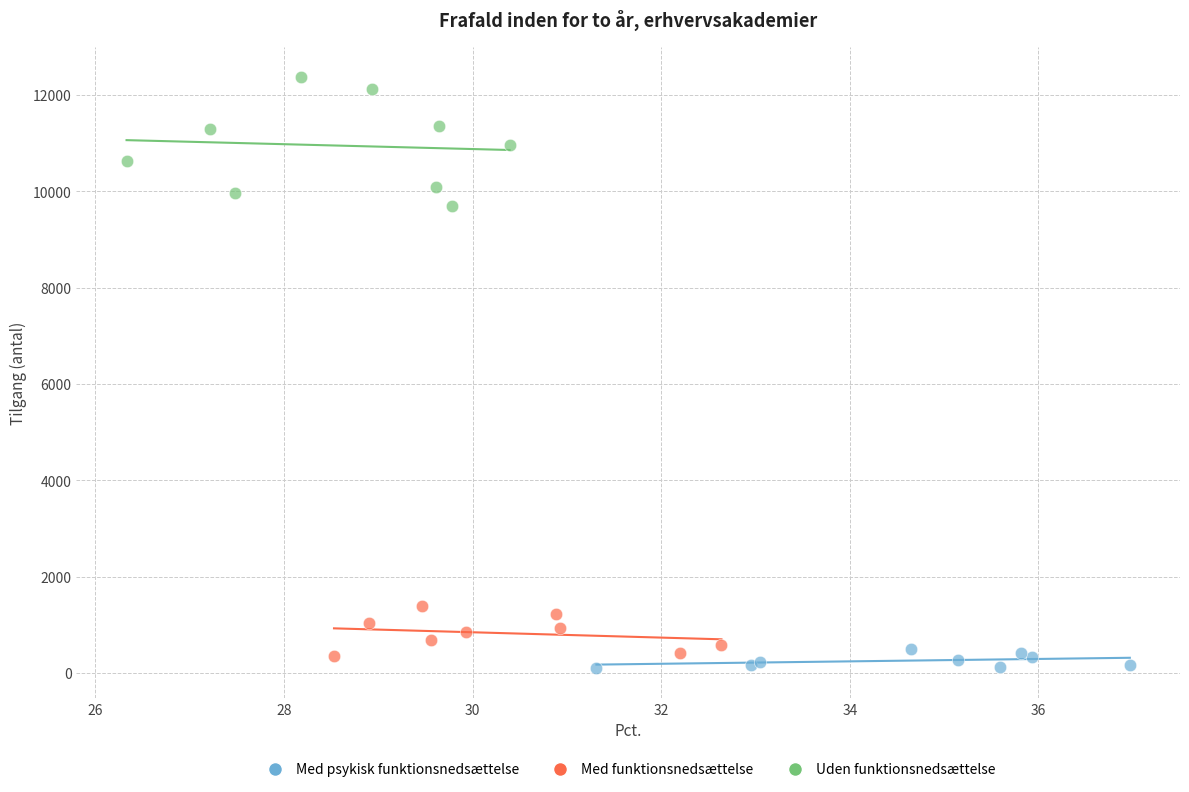

Which series has the widest spread of Y values?

Uden funktionsnedsættelse